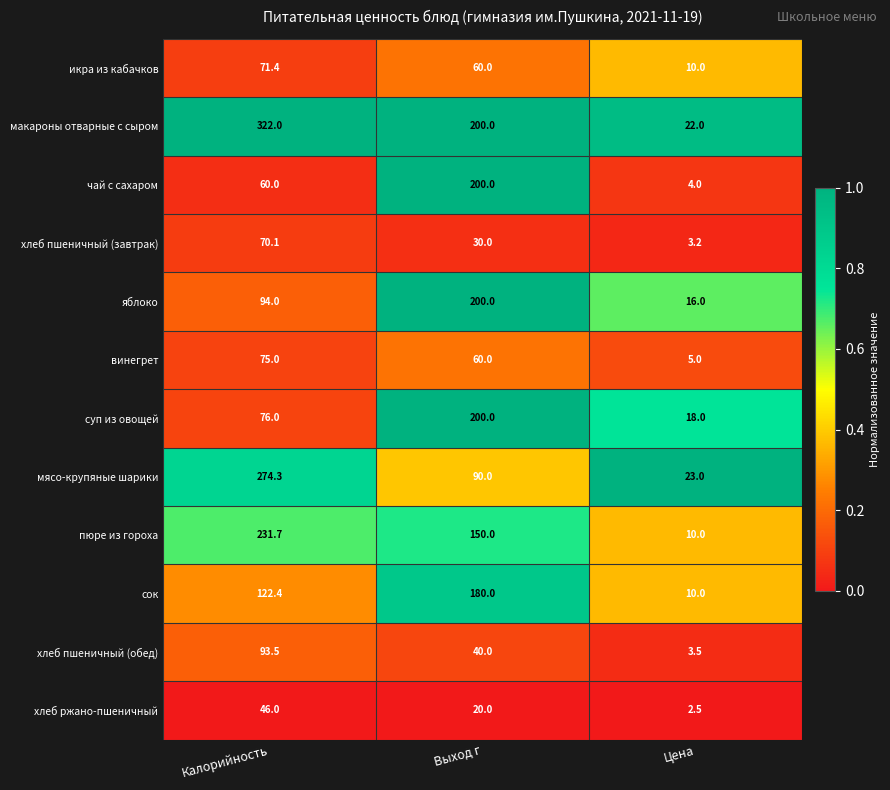

At which label does хлеб пшеничный (обед) first exceed 40?

Калорийность